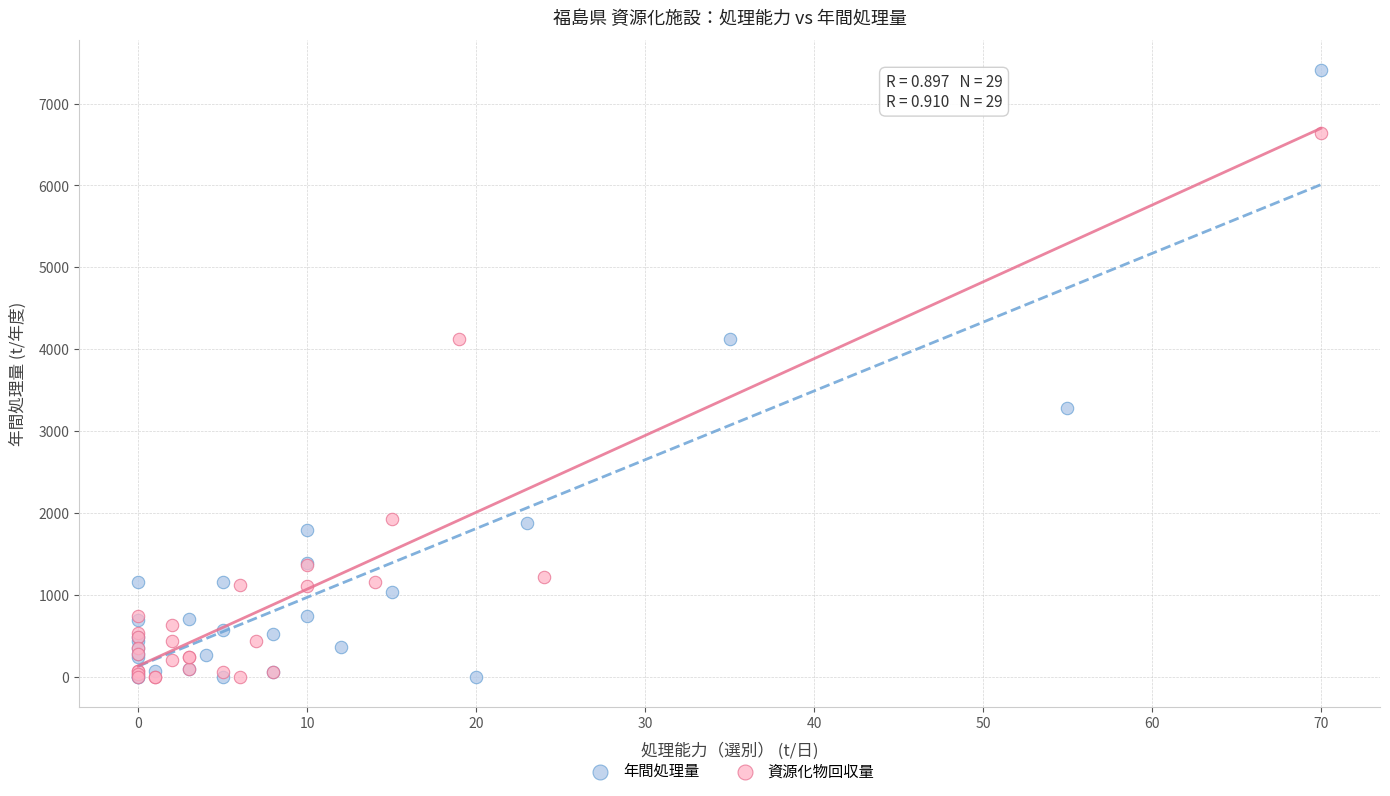

Which series has the largest Y range (max minus min)?

年間処理量